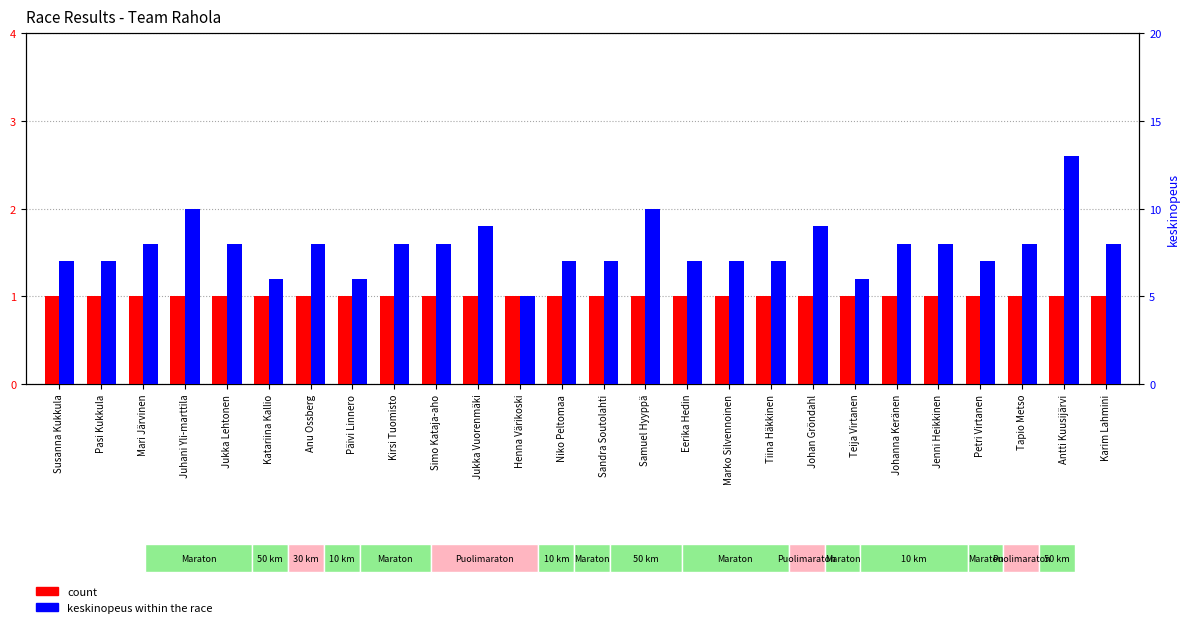

At Karim Lahmini, list the series in order from largest to smallest.

keskinopeus, count